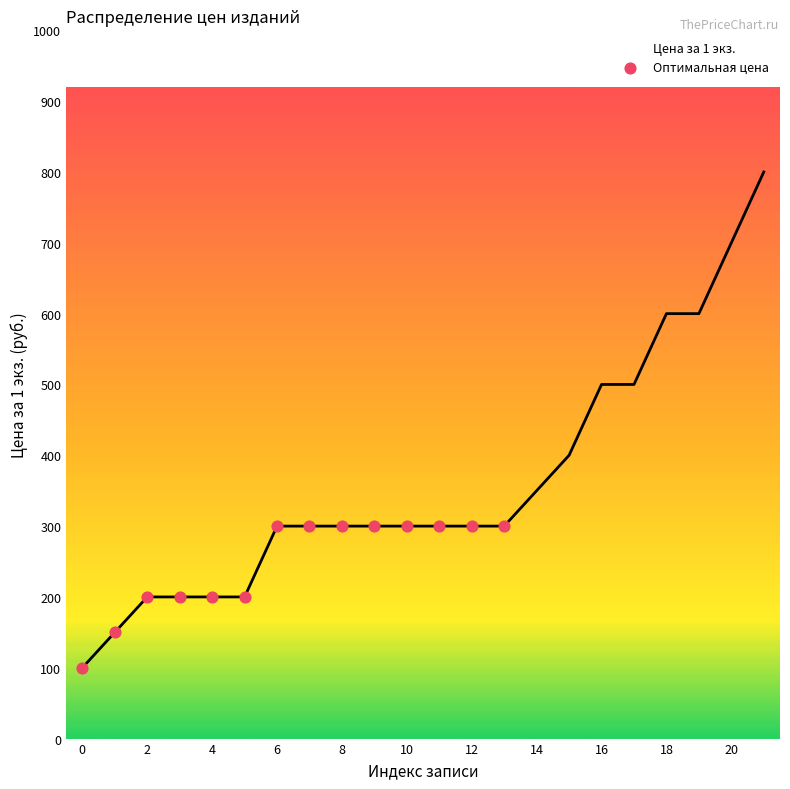

What is the greatest value displayed?

800